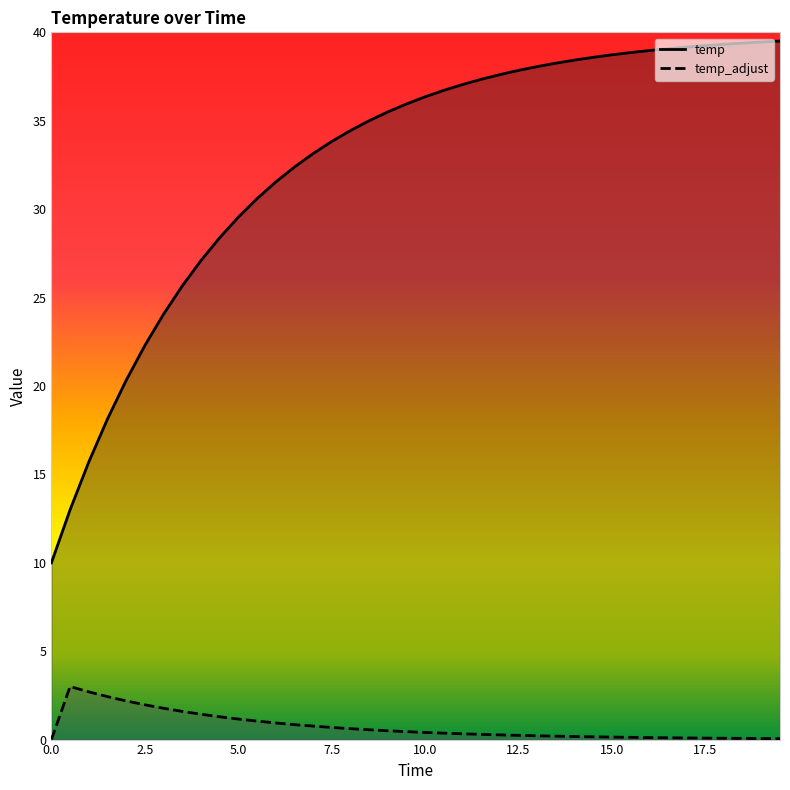

What is the lowest value of the temp series?

10.0